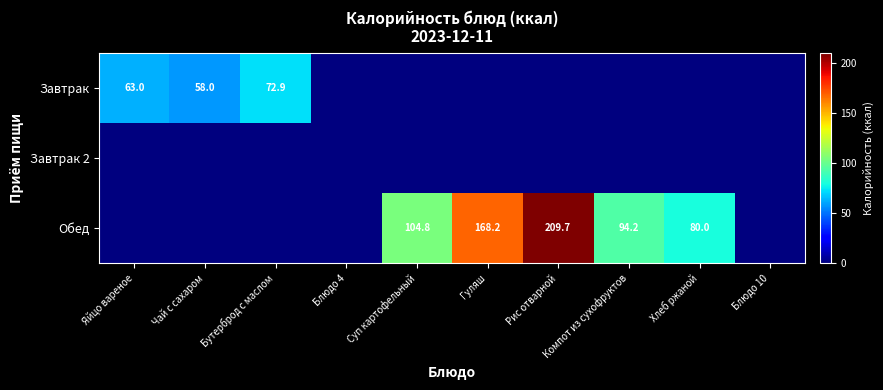

The Обед series shows 269.3 at Гуляш. True or false?

False